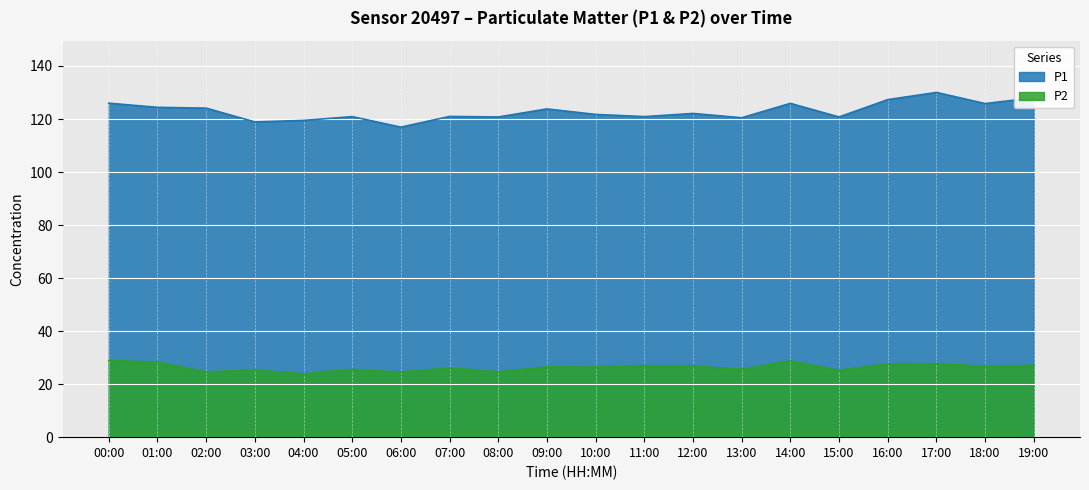

At which category does P2 reach its first local valley?

02:00